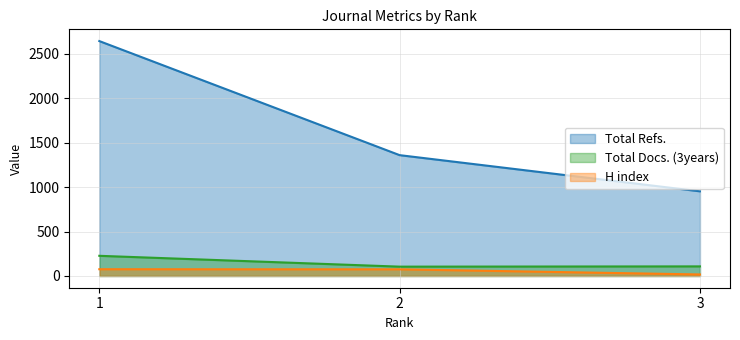

Which category has the lowest value across all series?

3